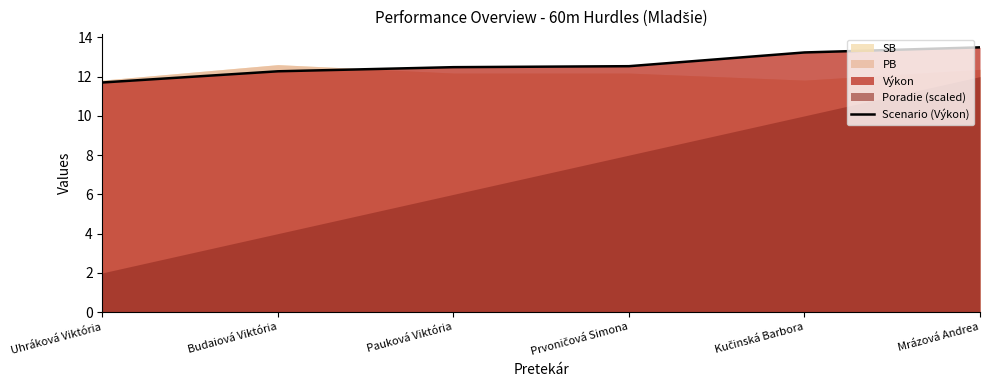

What is the change in value from Pauková Viktória to Kučinská Barbora?

+0.8